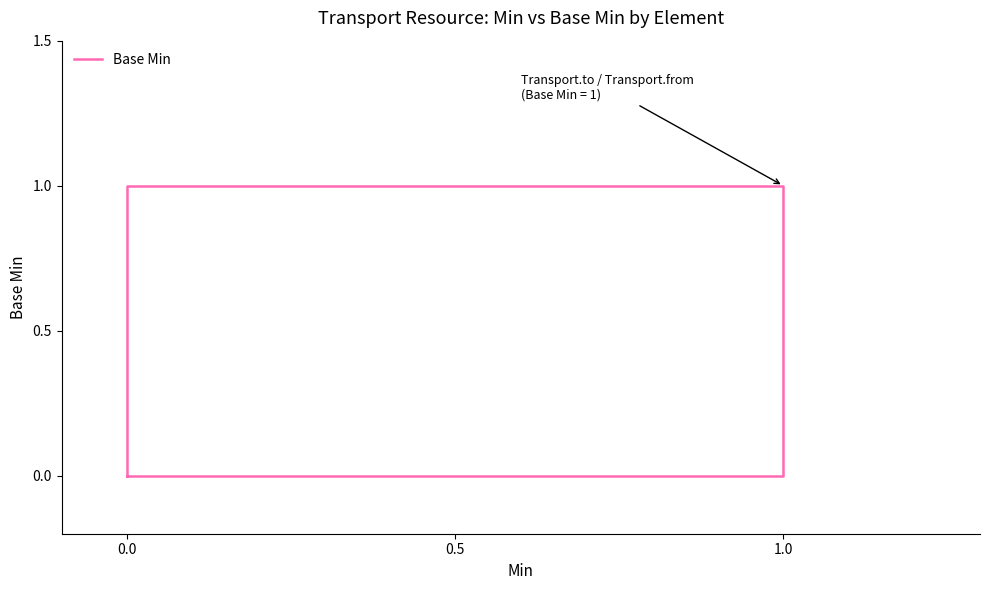

How many positive values are there?

3